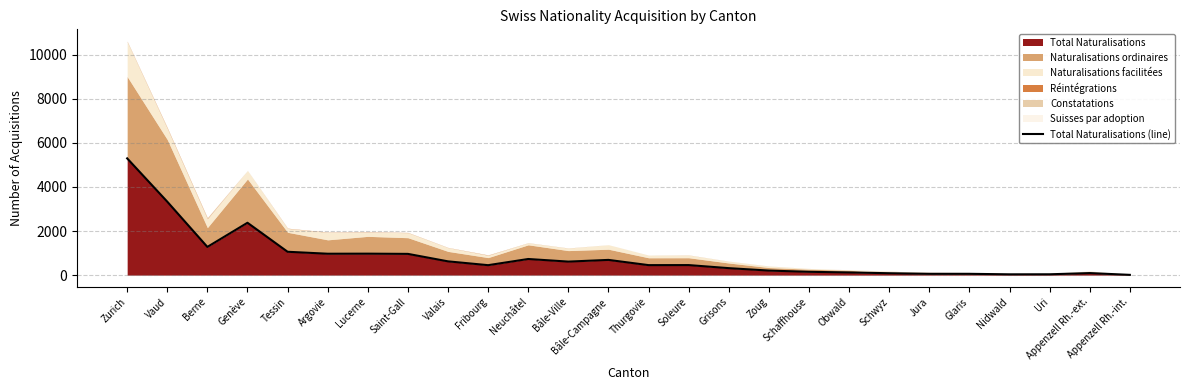

Does the chart display data point markers on the line(s)?

No